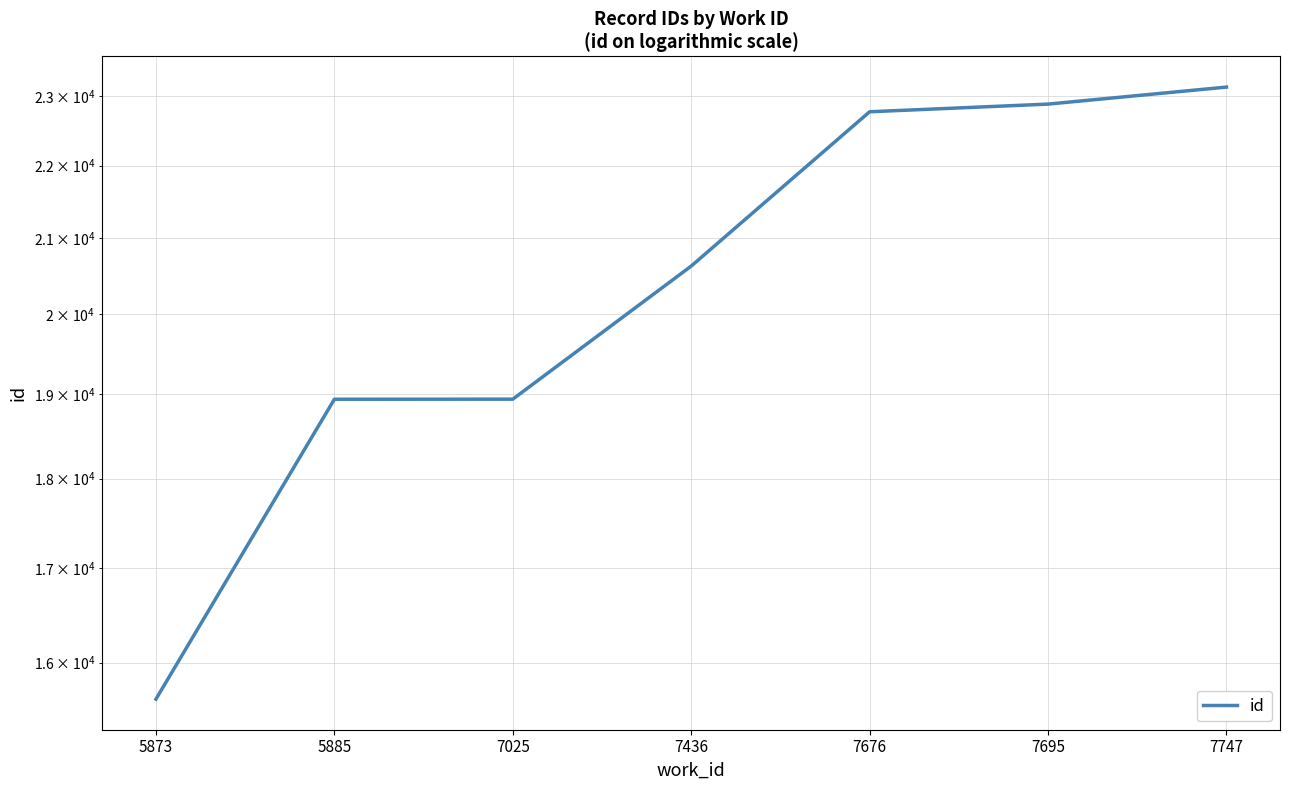

True or false: there are more than 1 points higher than both neighbors.

False